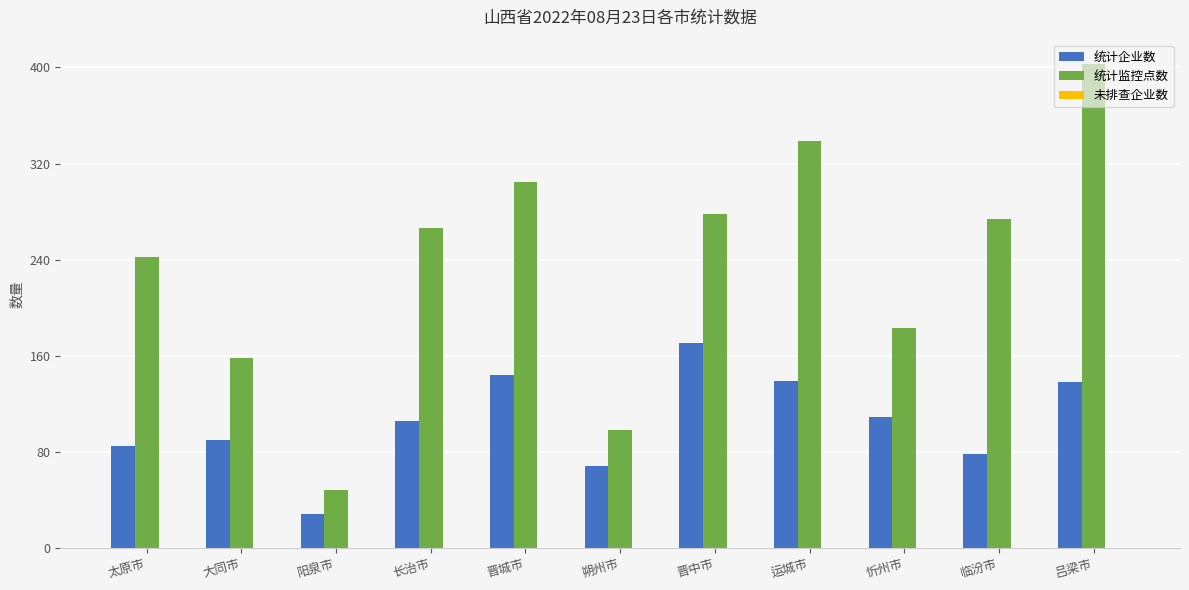

What is the highest value of the 统计企业数 series?

171